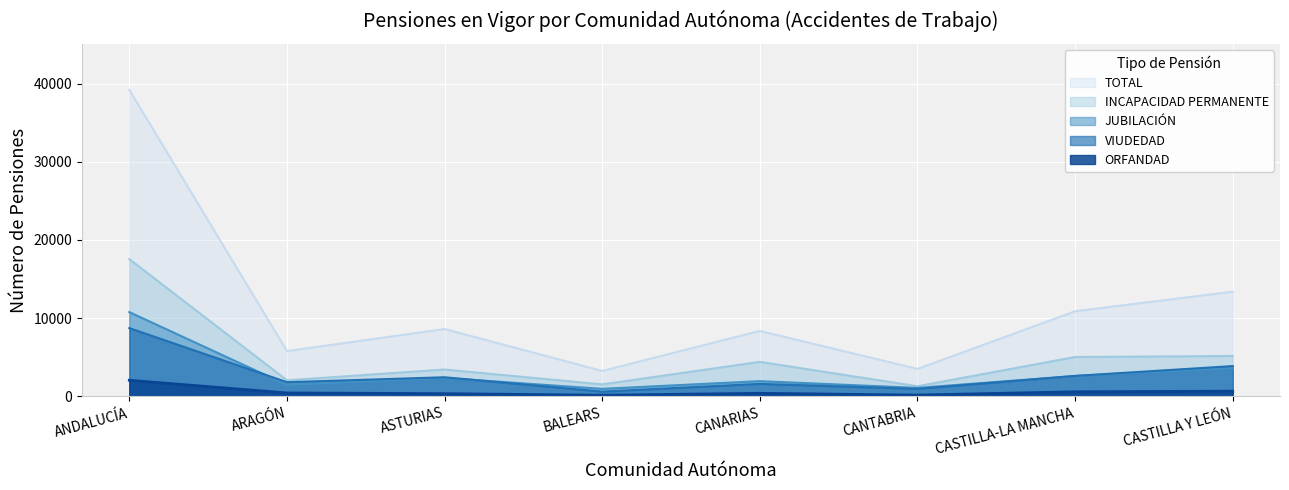

Reading left to right, list all the values displayed in this chart.

TOTAL: 39189	5791	8612	3257	8371	3513	10882	13385
INCAPACIDAD PERMANENTE: 17552	2057	3436	1533	4415	1297	5034	5163
JUBILACIÓN: 10775	1470	2359	963	1949	1087	2605	3627
VIUDEDAD: 8726	1815	2445	610	1598	958	2620	3874
ORFANDAD: 2060	439	347	150	393	166	589	665